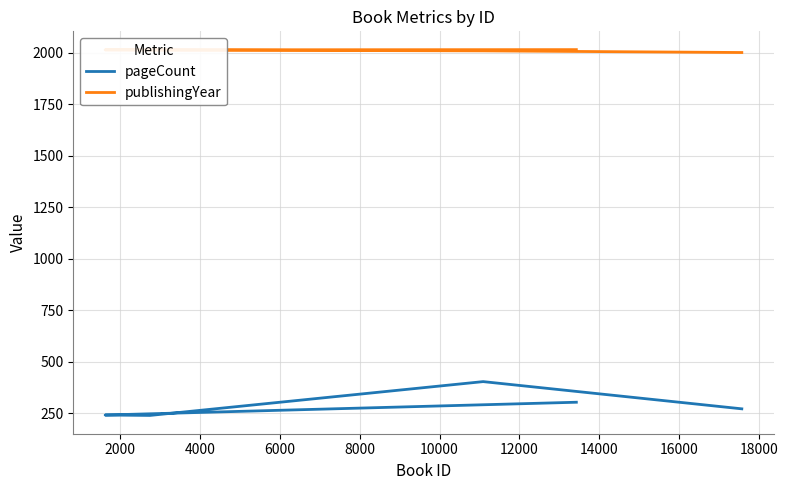

At how many categories does at least one series exceed 918?

5